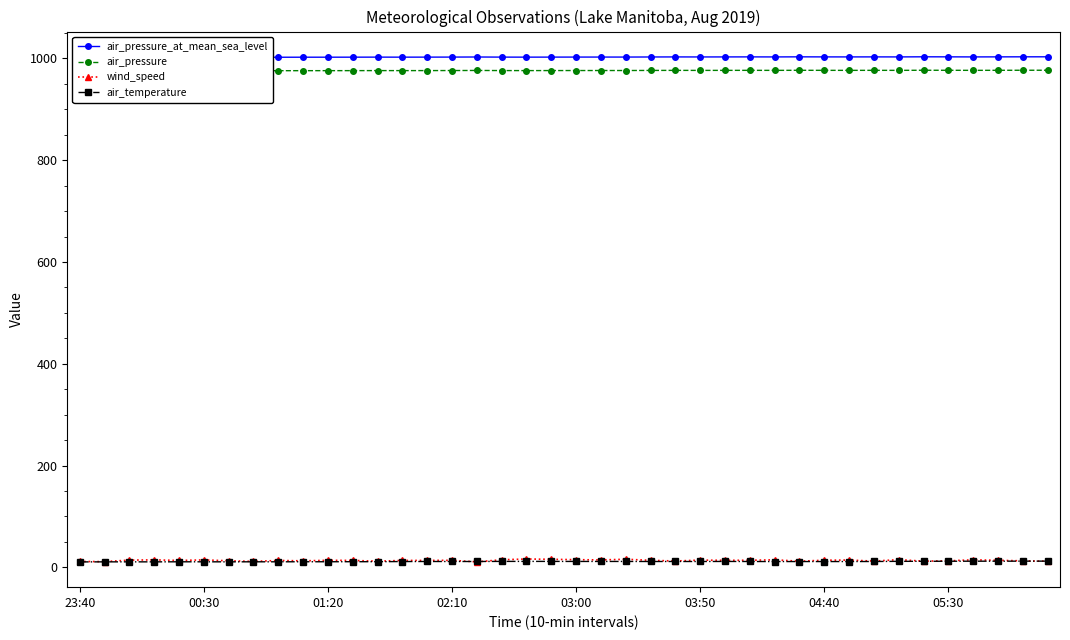

Which series has the widest spread of values?

wind_speed